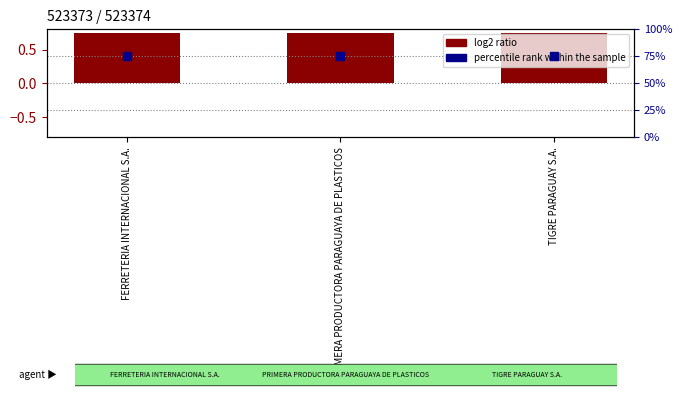

At which category is the sum across all series the highest?

FERRETERIA INTERNACIONAL S.A.